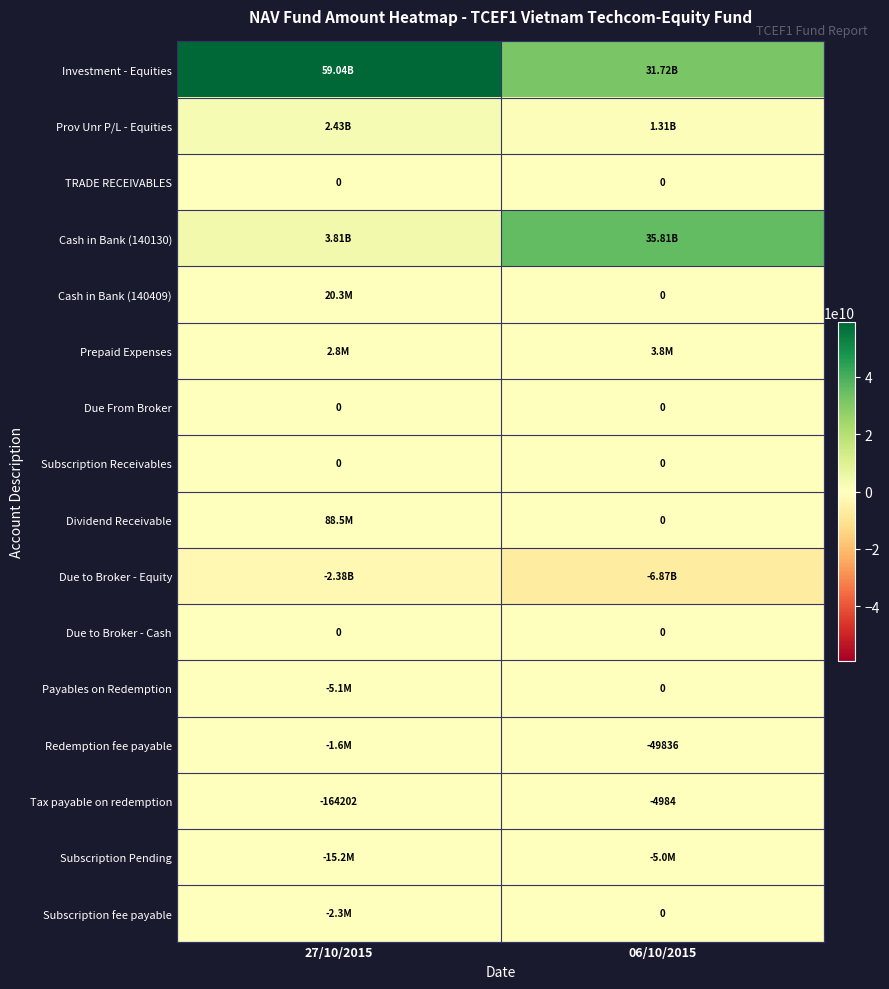

What is the average value of the Tax payable on redemption series?

-84593